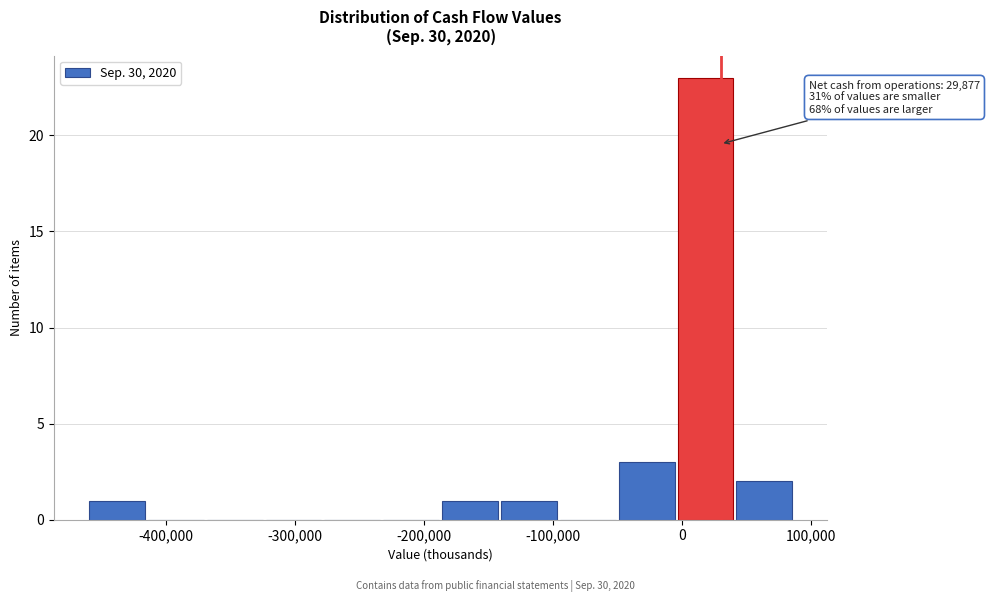

Over which range of the x-axis is the bar tallest?

0 to 40000